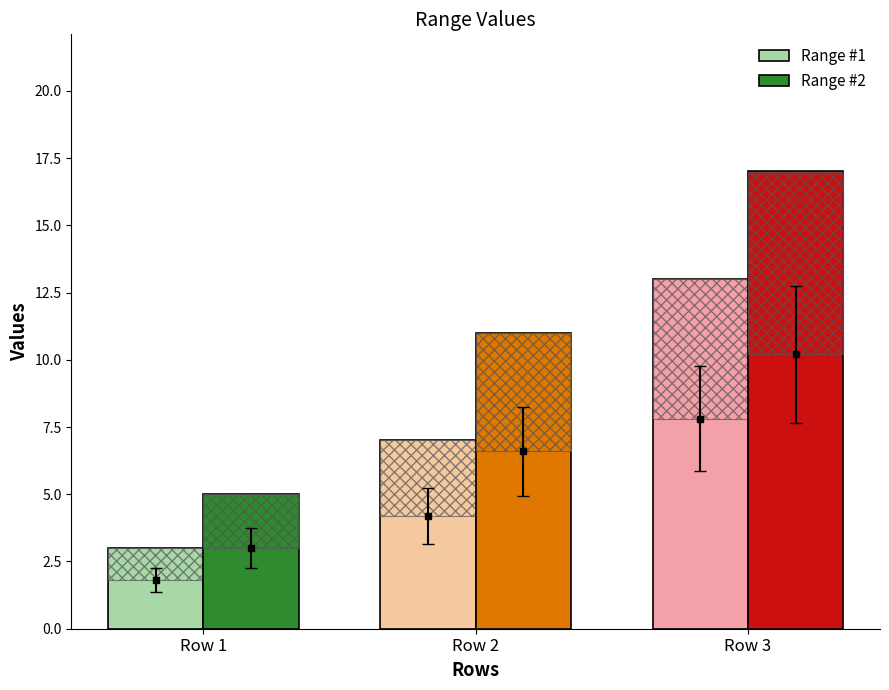

True or false: Range #2 has a value of 6 at Row 2.

False